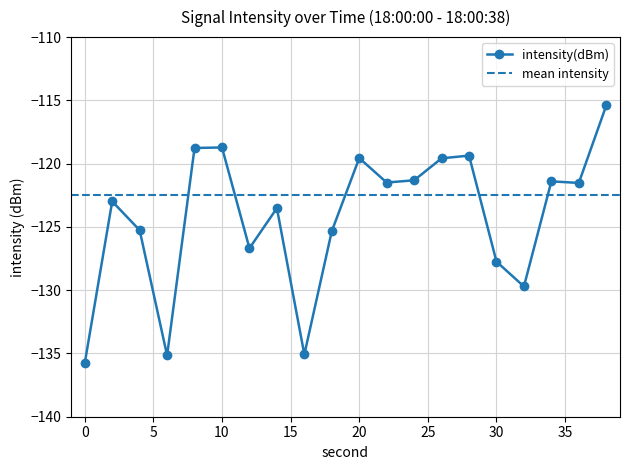

How many values are below -121?

14